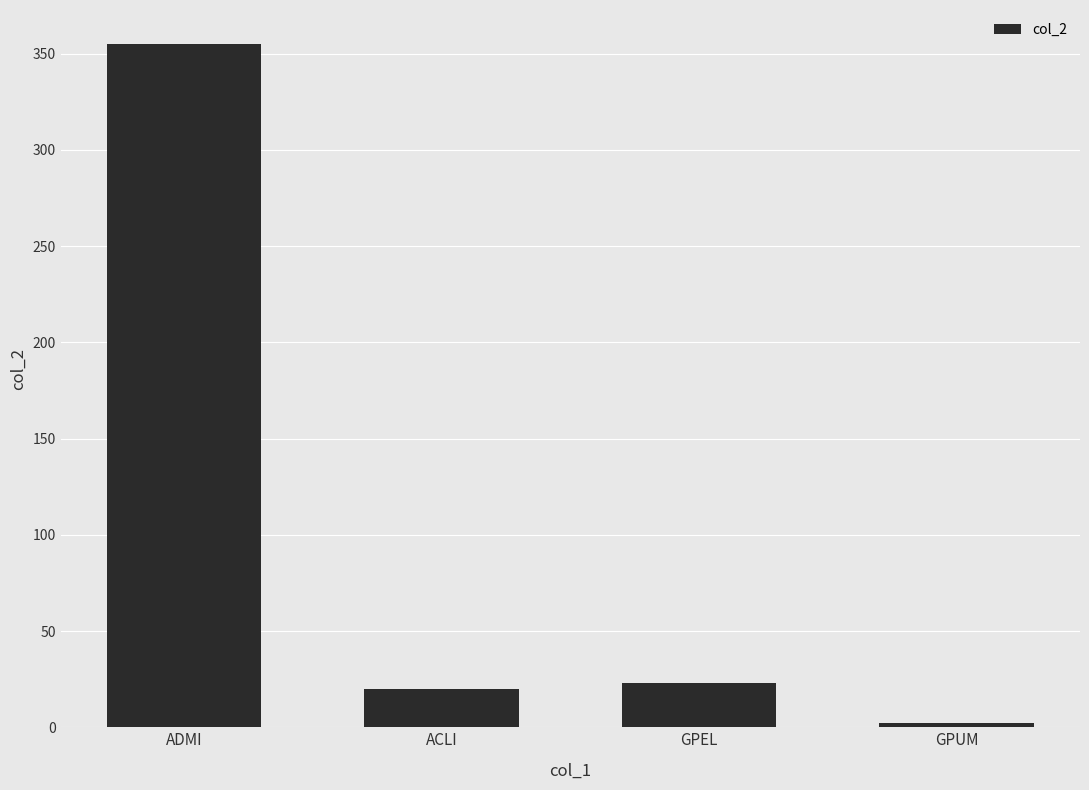

List the labels in order of value, largest first.

ADMI, GPEL, ACLI, GPUM